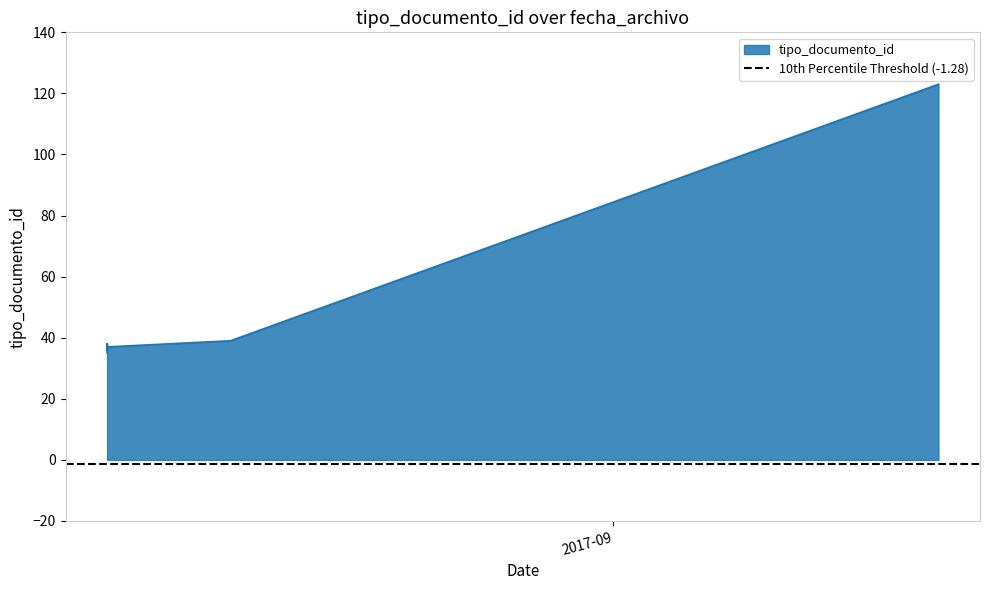

What is the difference between the second highest and second lowest values?

3